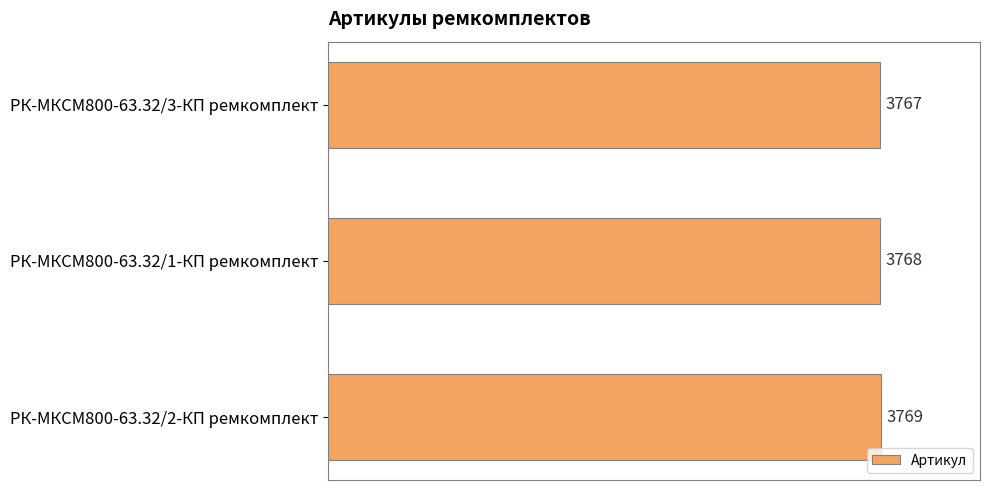

Count the values in the range 3767 to 3769.

3